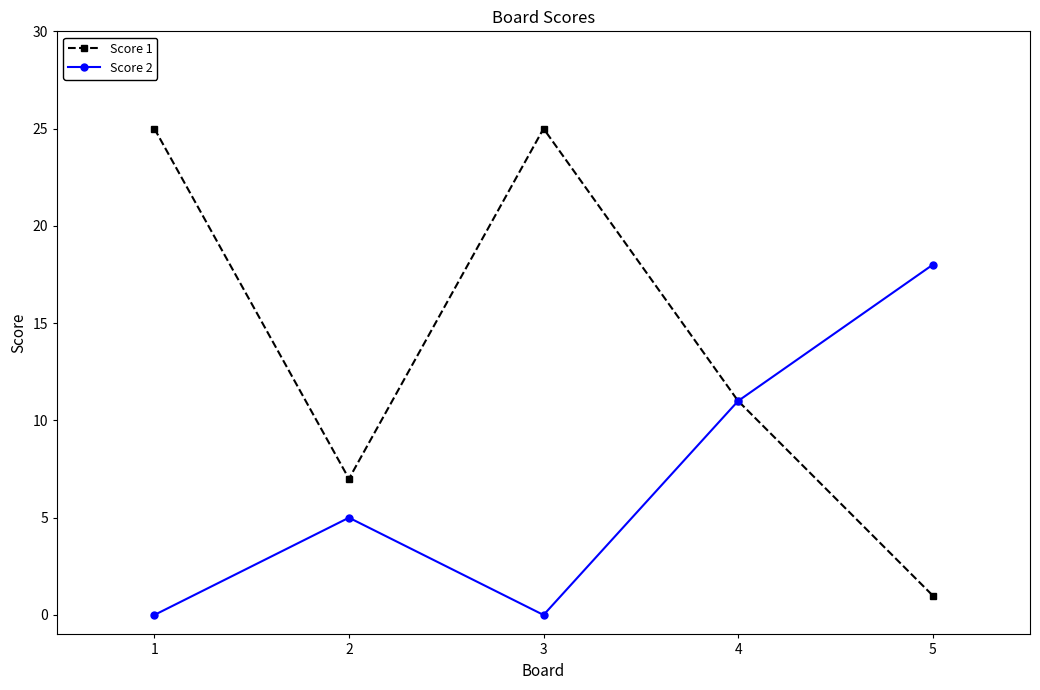

How many data points in Score 2 are less than 5?

2